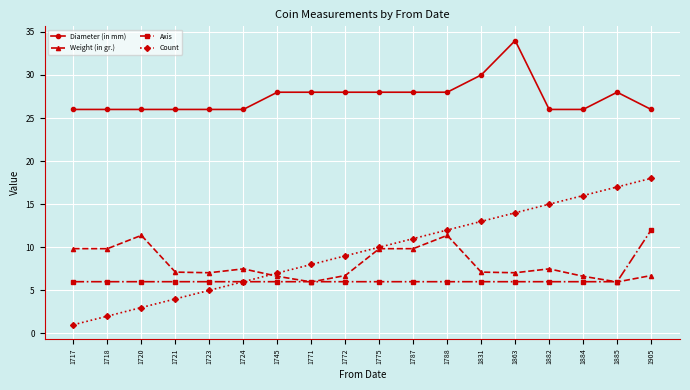

What value does the Weight (in gr.) series have at 1745?

6.6